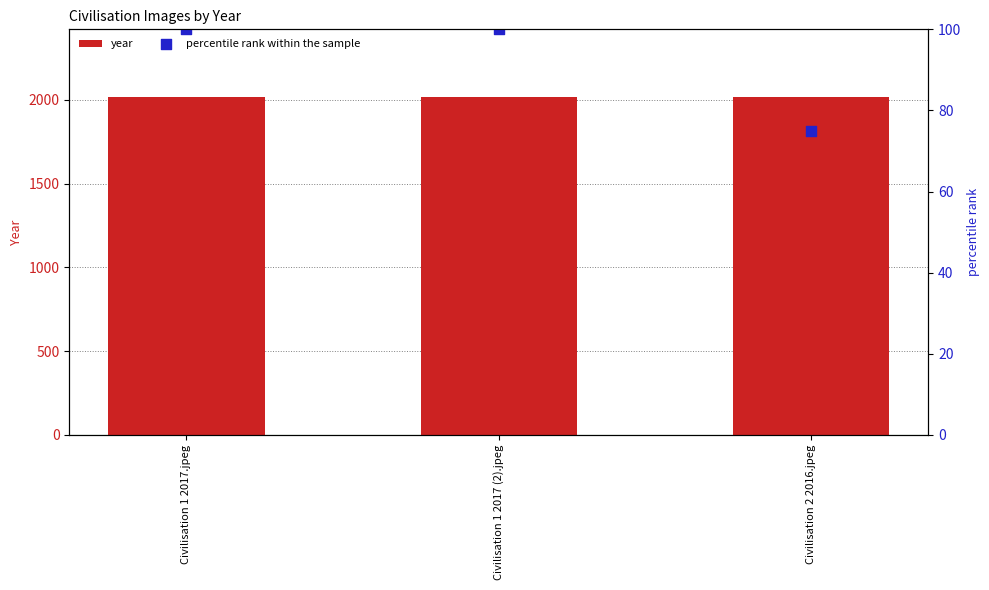

What are all the series names shown in the legend?

year, percentile rank within the sample